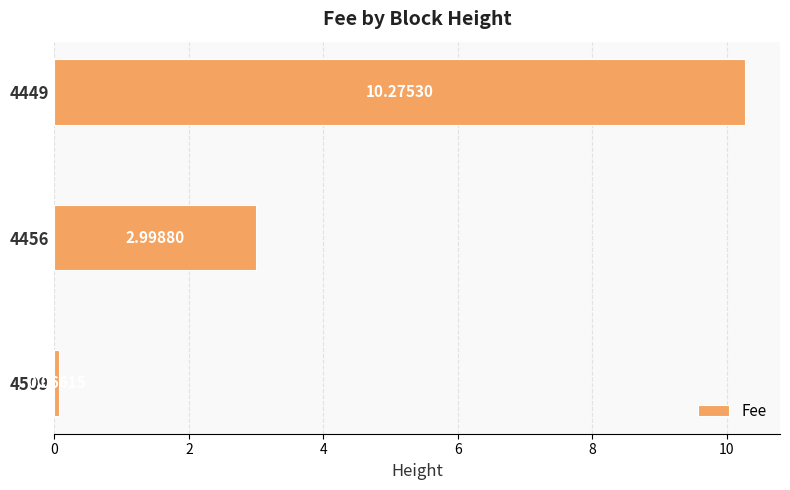

Rank the categories by value from highest to lowest.

4449, 4456, 4509